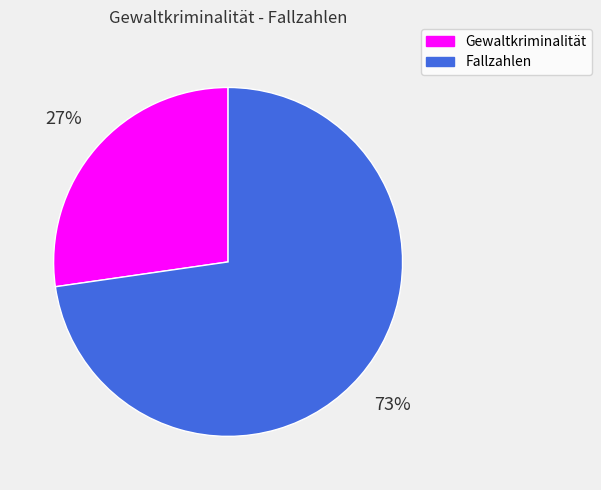

Rank the categories by value from highest to lowest.

Fallzahlen, Gewaltkriminalität